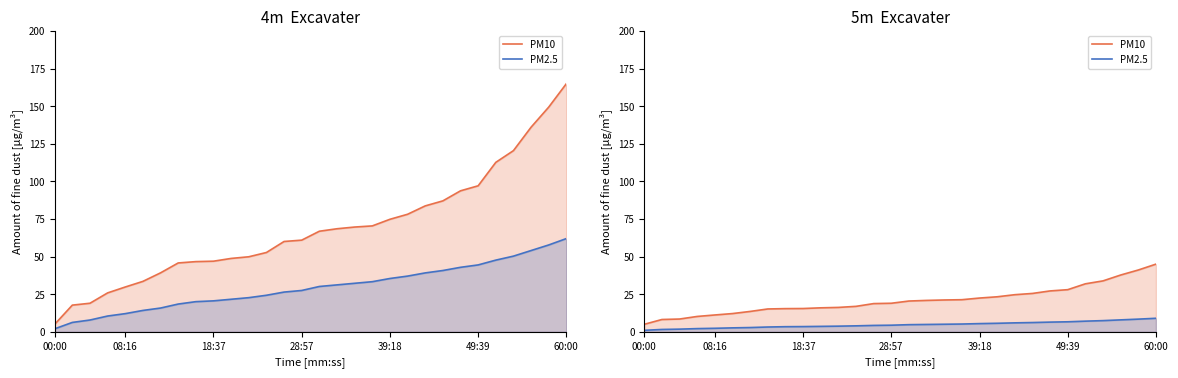

What is the average value of the PM2.5 series?

4.7